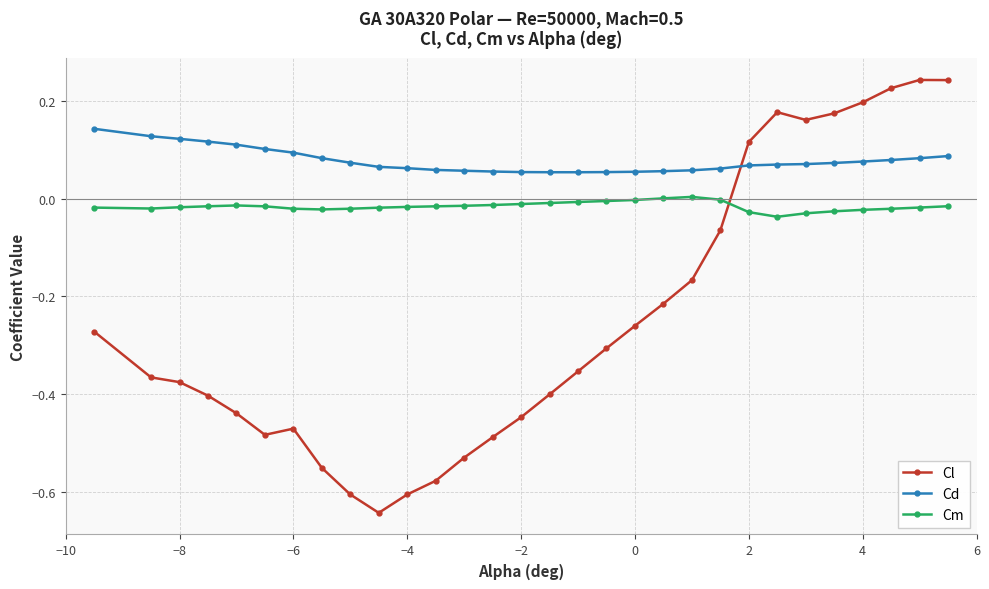

After their last crossing, which series has the higher values: Cd or Cl?

Cl